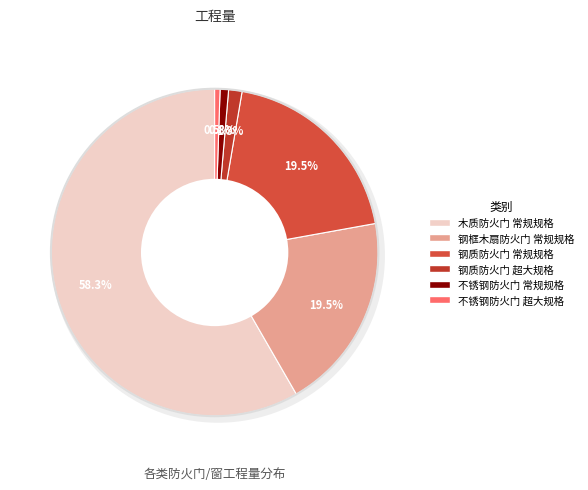

How many segments does this pie chart have?

6